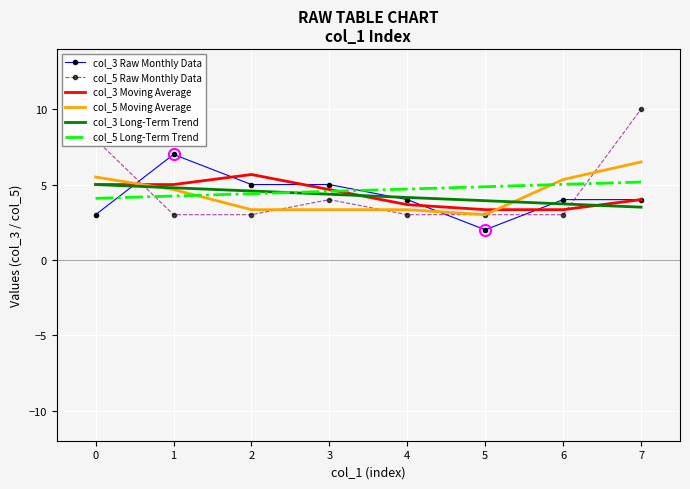

What is the total value across all series at 1?

28.7